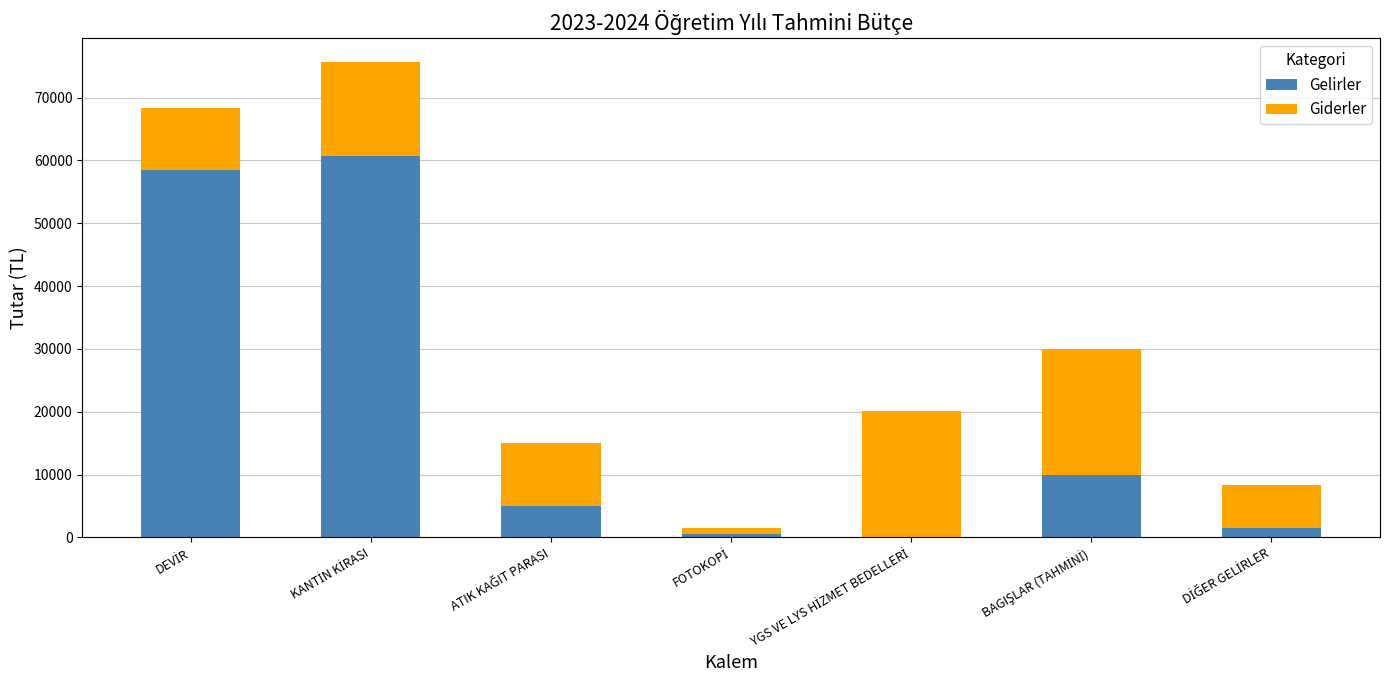

What is the highest value of the Gelirler series?

60636.6